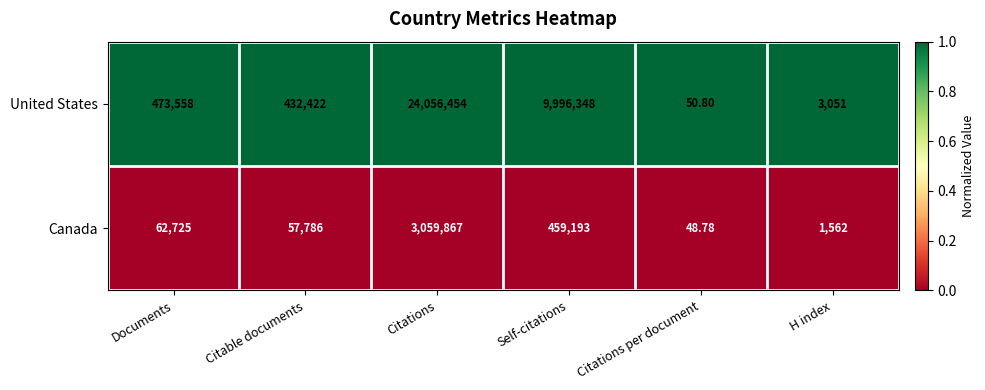

Which series changed the most between Citations and H index?

United States